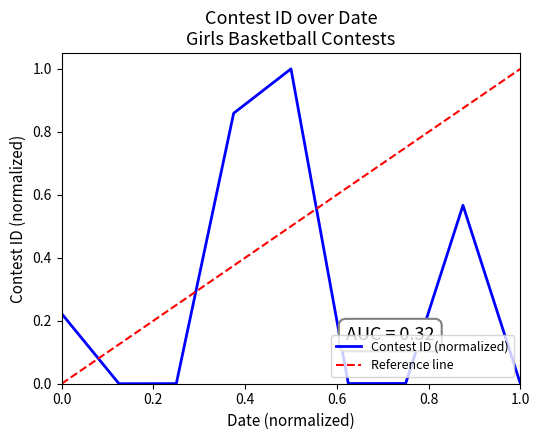

Reading left to right, list all the values displayed in this chart.

0.2	0.0	0.0	0.9	1.0	0.0	0.0	0.6	0.0